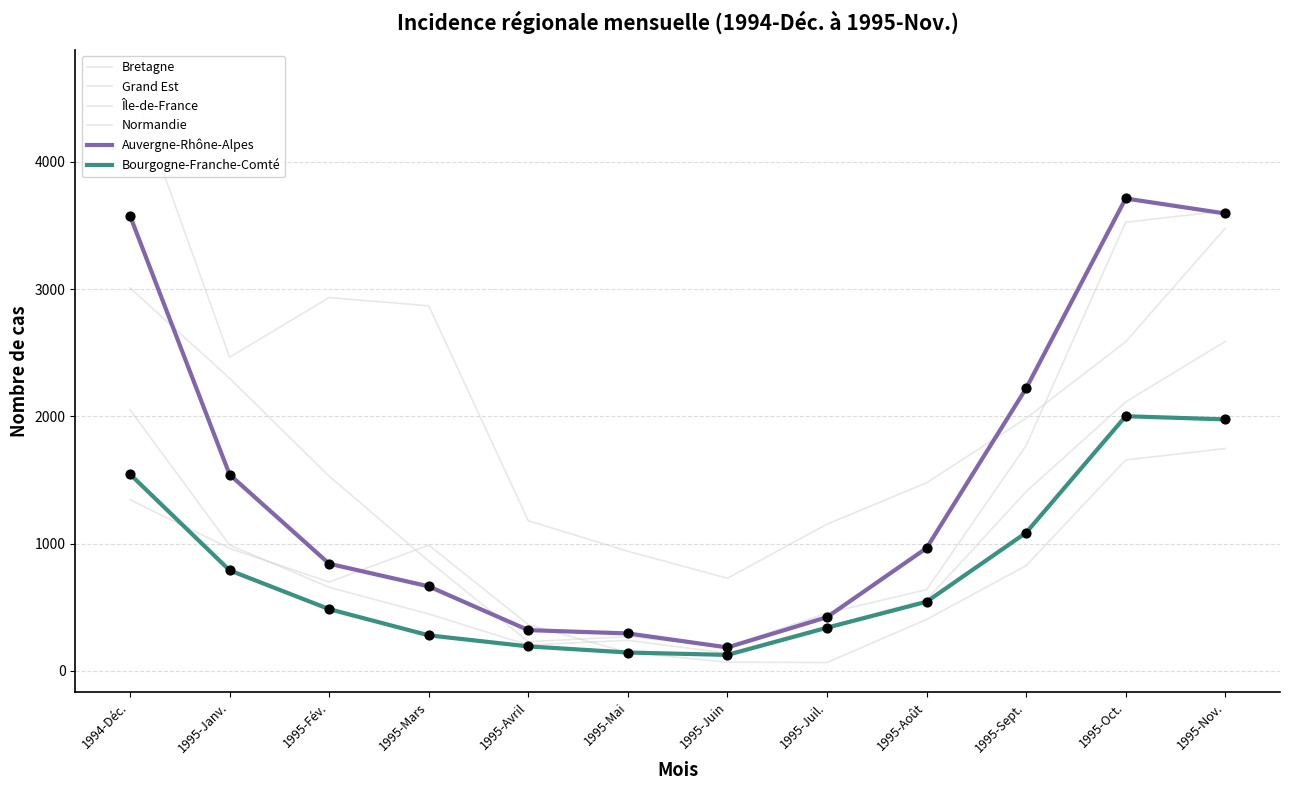

Which series has the largest total across all categories?

Île-de-France